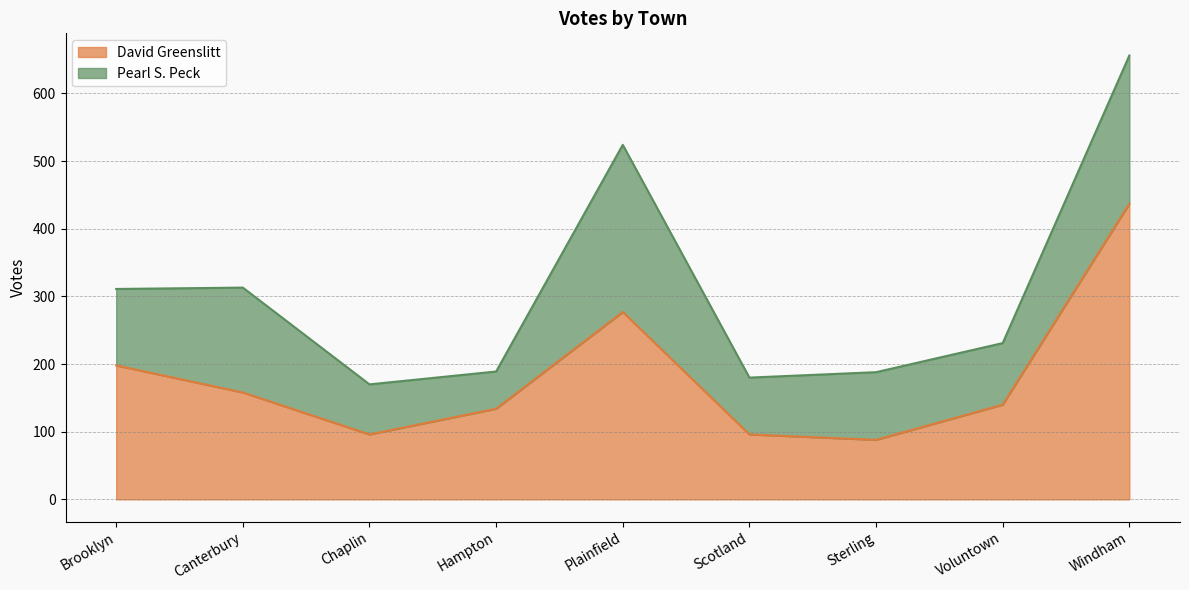

How many interior local peaks (higher than both neighbors) does the data have?

1